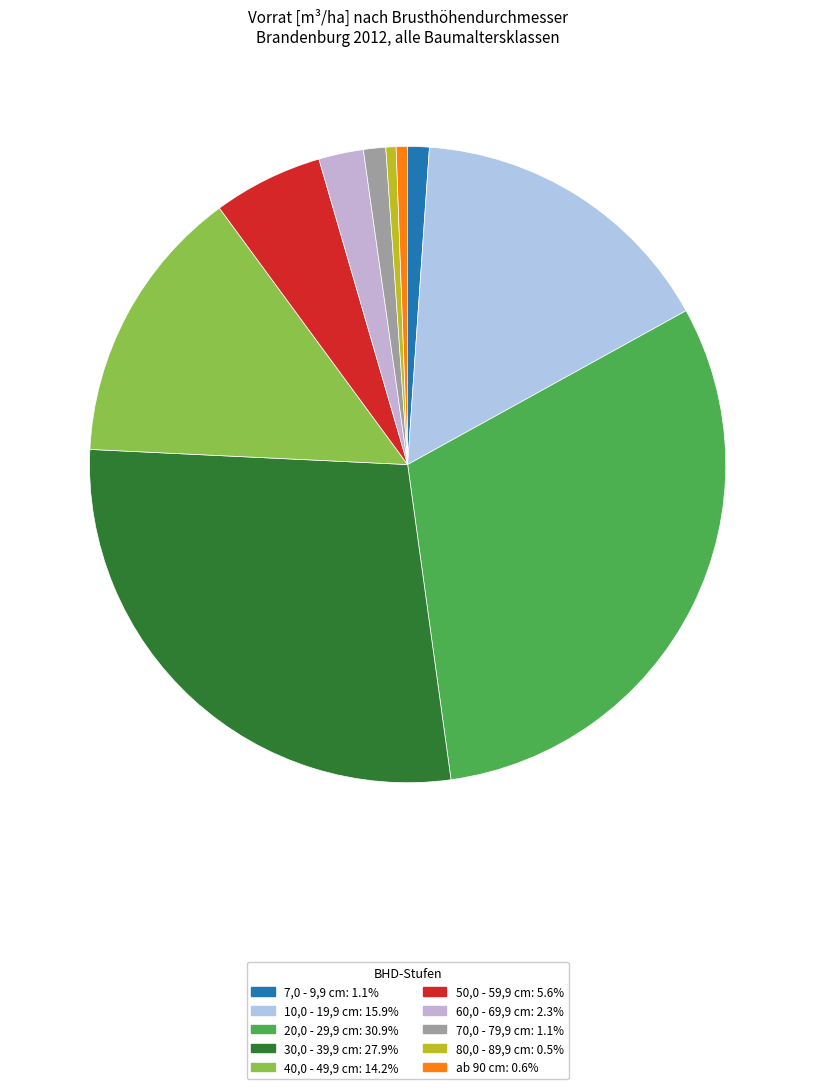

What percentage do 50,0 - 59,9 cm and 80,0 - 89,9 cm together represent?

6.1%